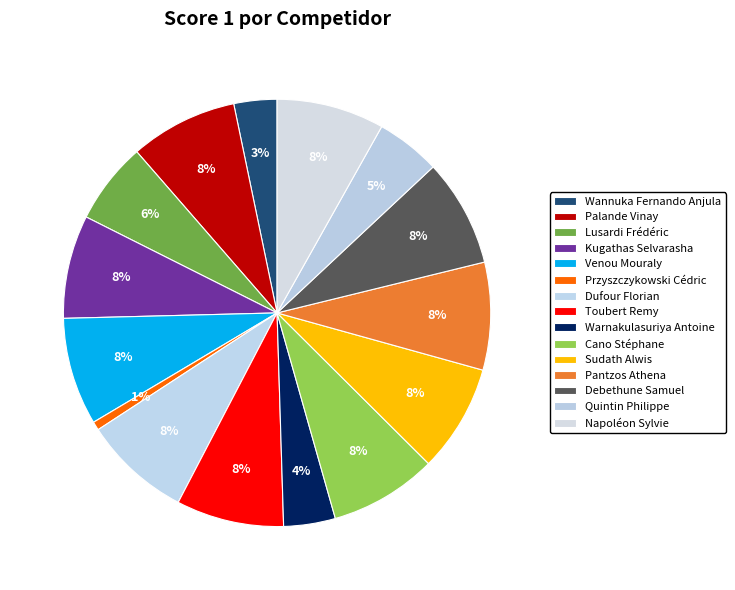

Does any single category account for the majority?

No